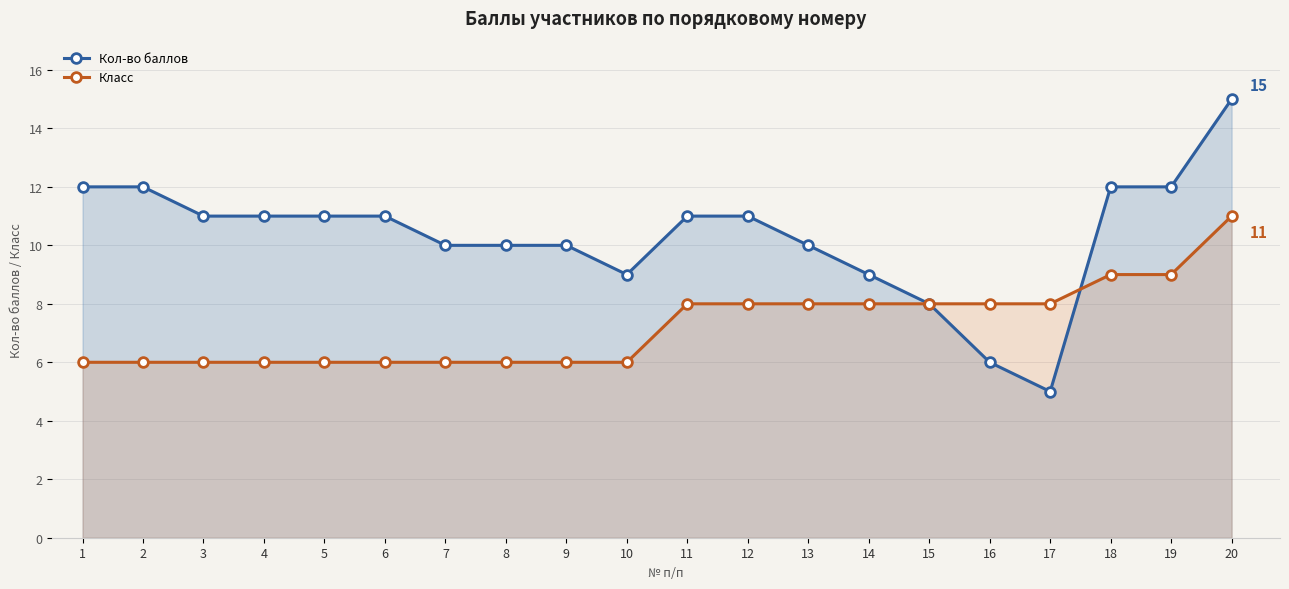

List the series in order of their overall mean, highest first.

Кол-во баллов, Класс